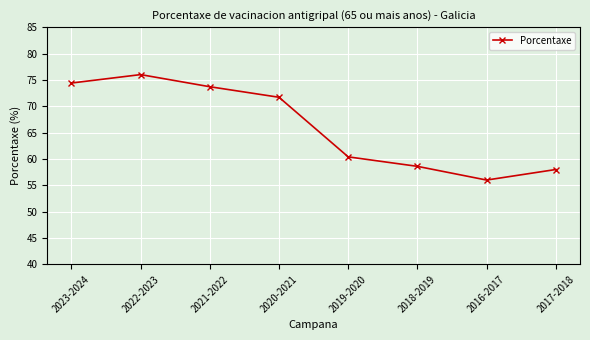

What value does the data have at 2023-2024?

74.4